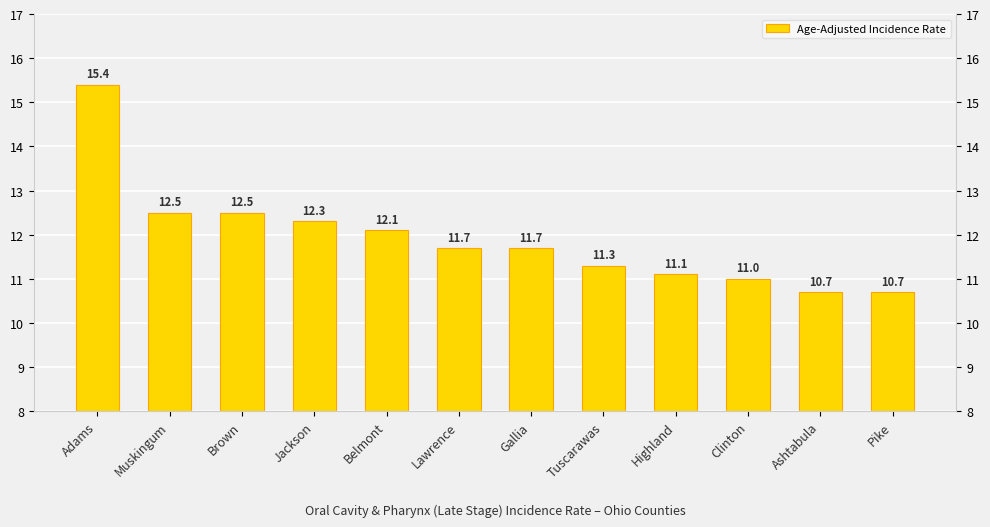

What is the label of the 3rd bar from the right?

Clinton